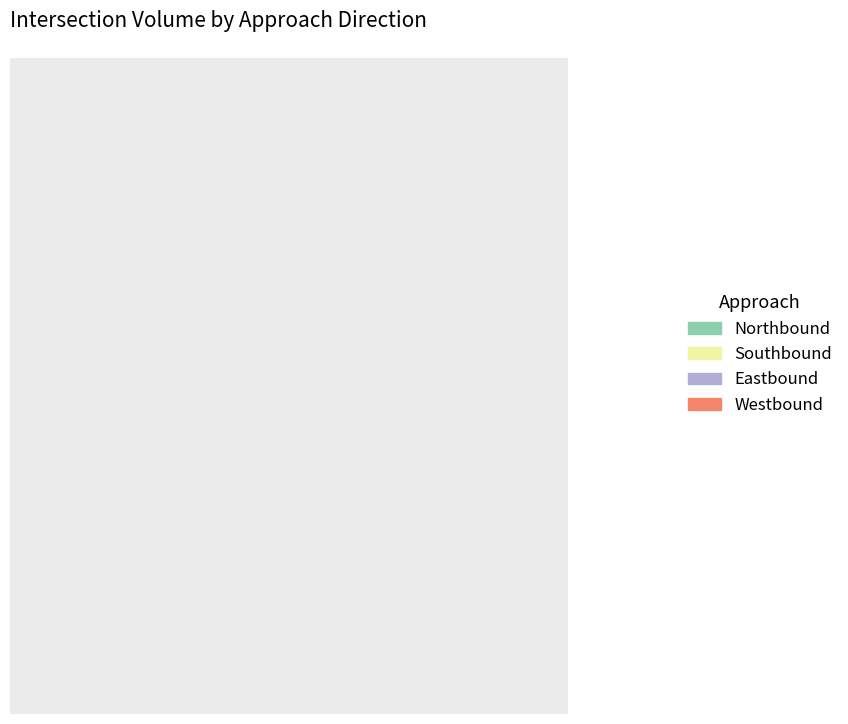

What percentage is the Southbound slice, to the nearest percent?

32%